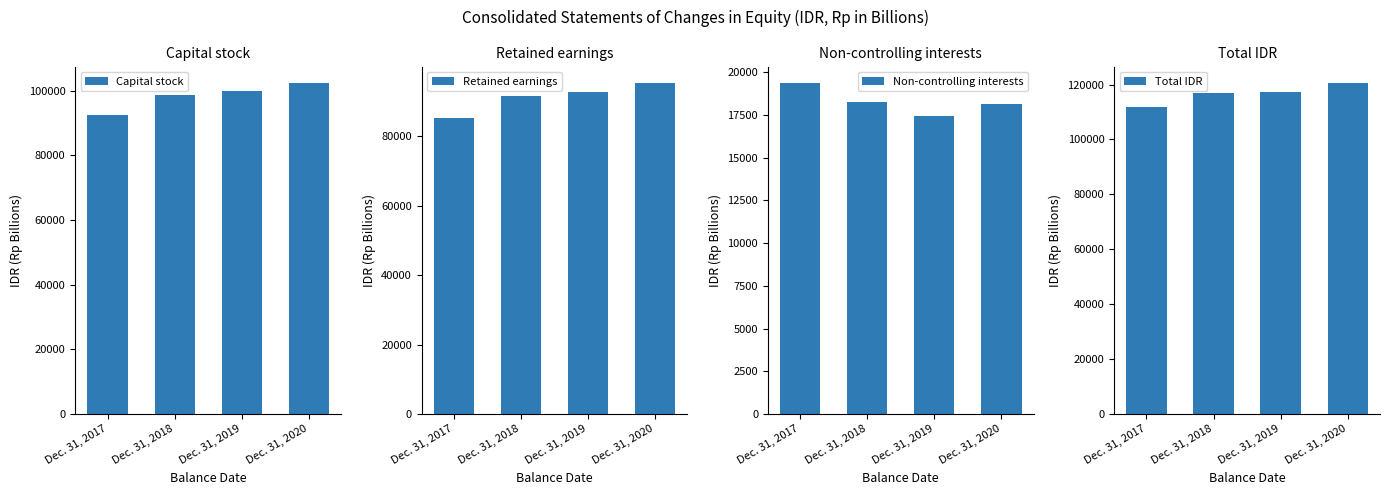

Which series has the widest spread of values?

Retained earnings